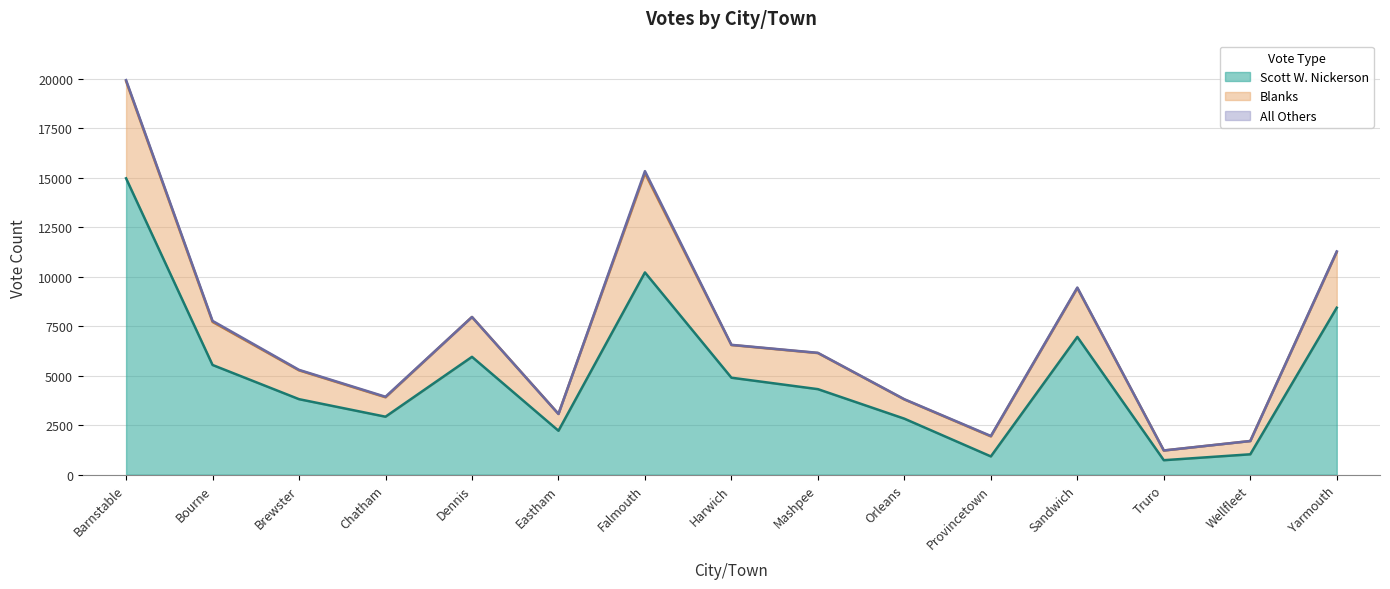

What is the spread (max minus min) of values at Orleans?

2816